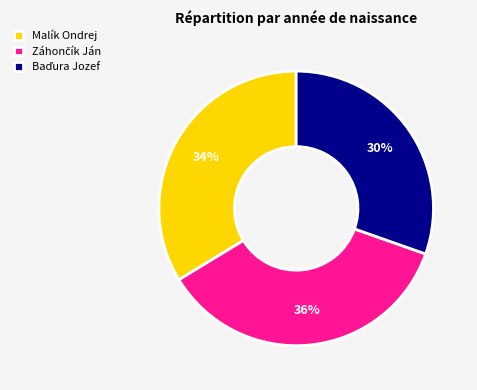

To the nearest percent, what portion does Malík Ondrej represent?

34%